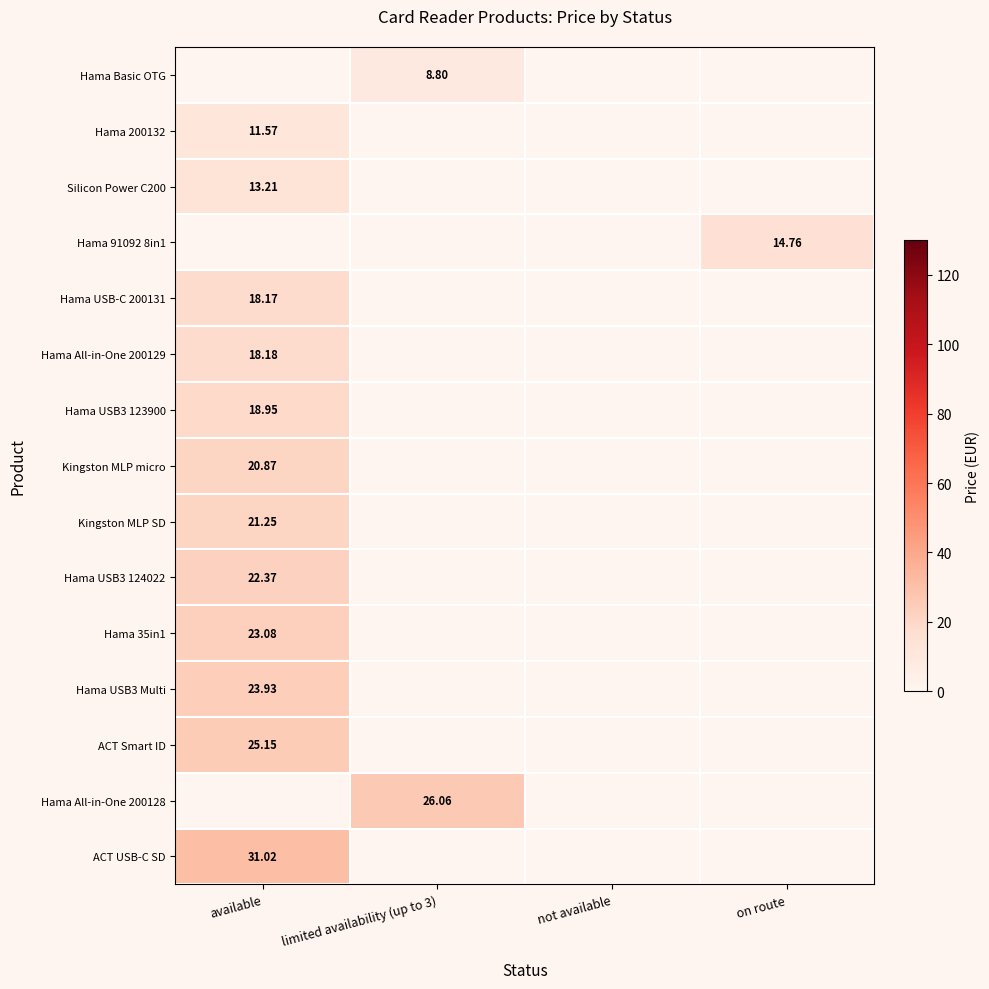

Between limited availability (up to 3) and not available, which series saw the biggest shift?

Hama All-in-One 200128